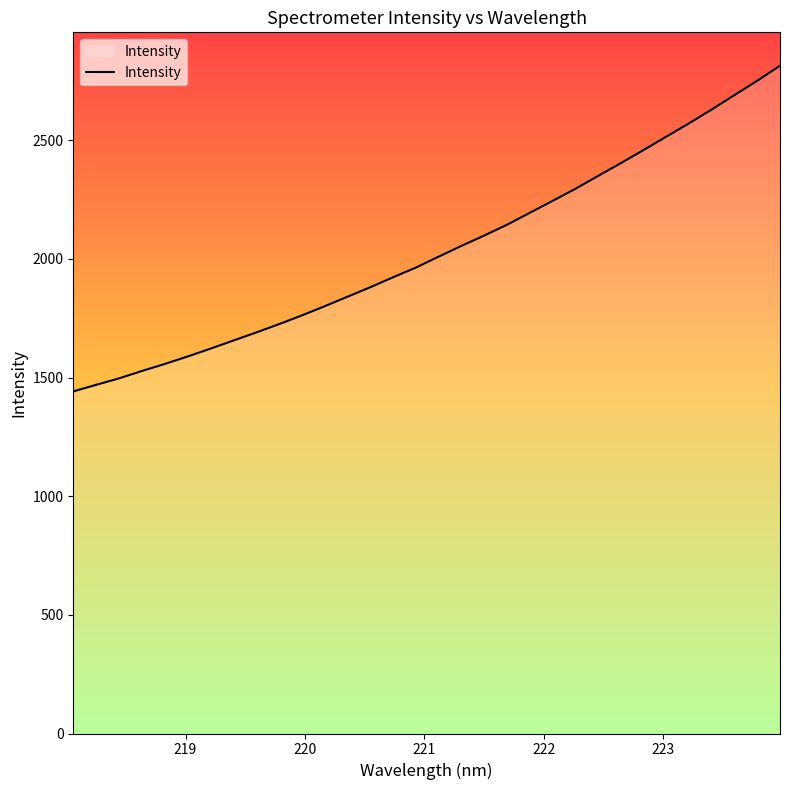

What is the difference between the maximum and minimum values?

1372.6